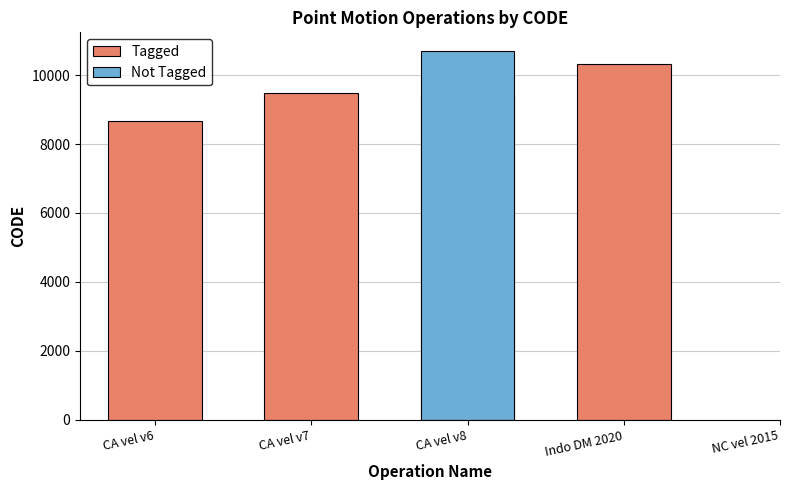

What position from the right is CA vel v7?

3